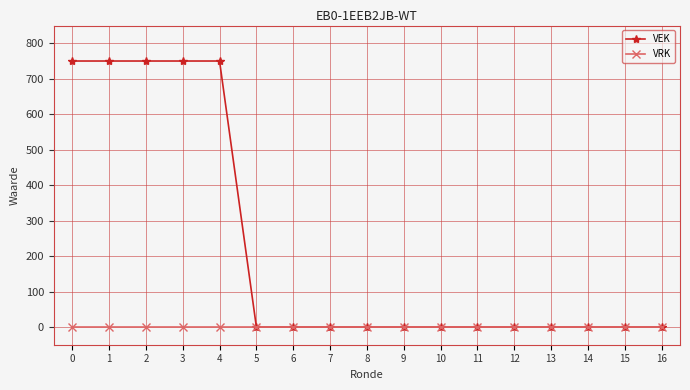

What is the difference between the maximum and minimum values in the VEK series?

750